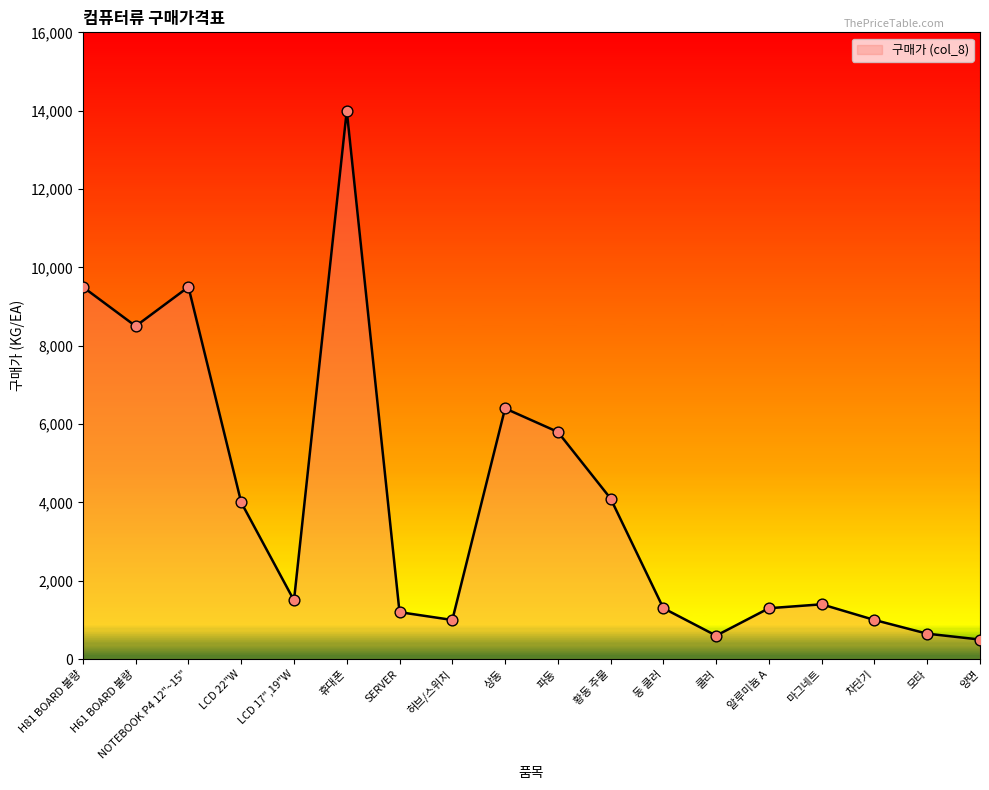

What is the ratio of the value at 허브/스위치 to the value at NOTEBOOK P4 12"~15"?

0.1